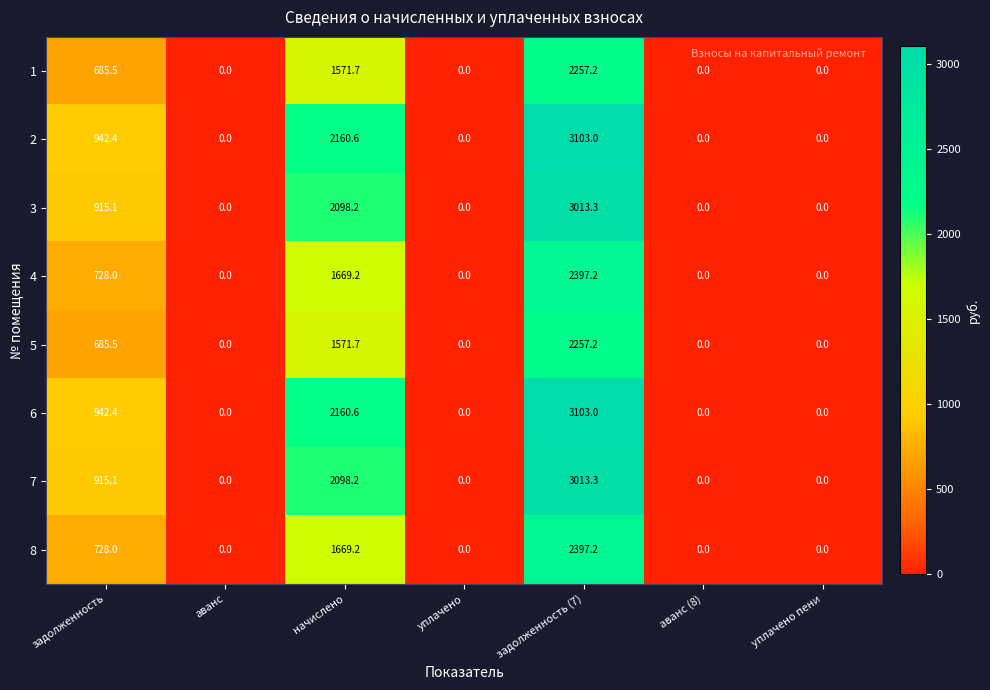

What is the spread (max minus min) of values at начислено?

588.9